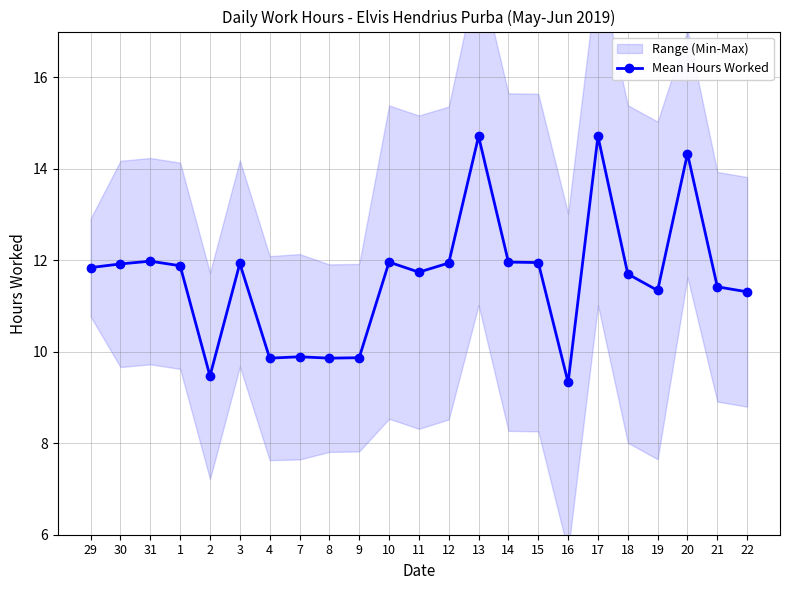

At which label is the value closest to 12?

31